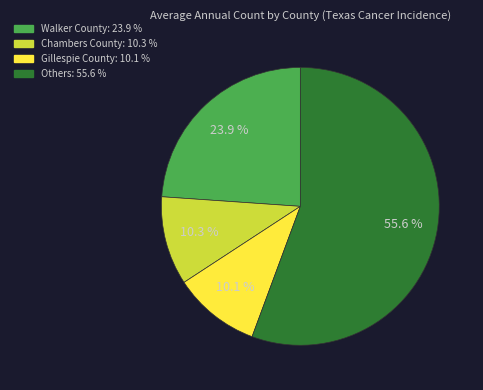

Does any single category account for the majority?

Yes